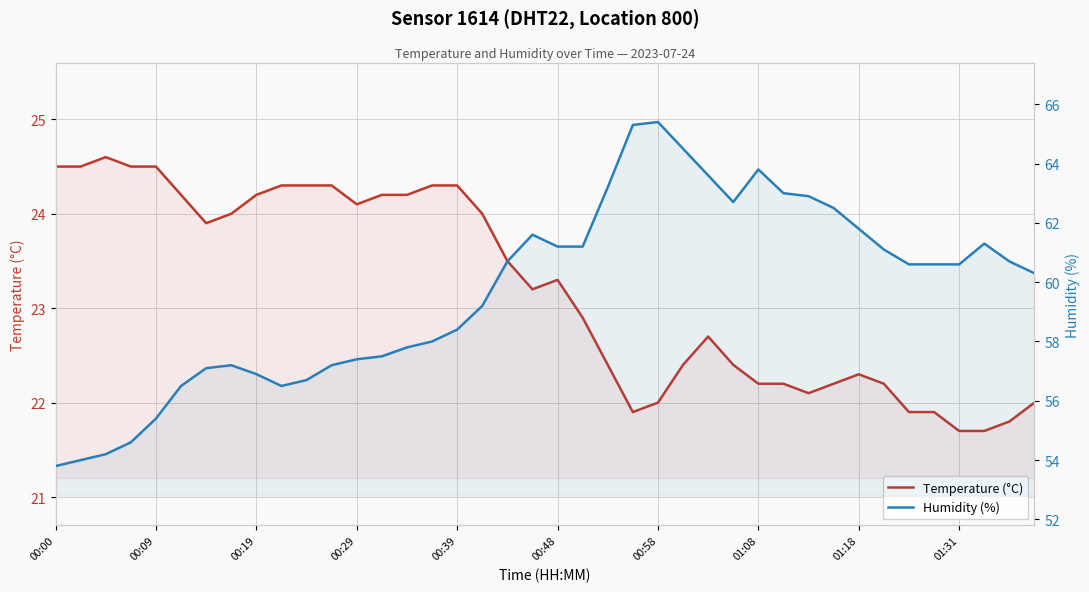

What is the difference between the second highest and minimum values in the Temperature (°C) series?

2.8